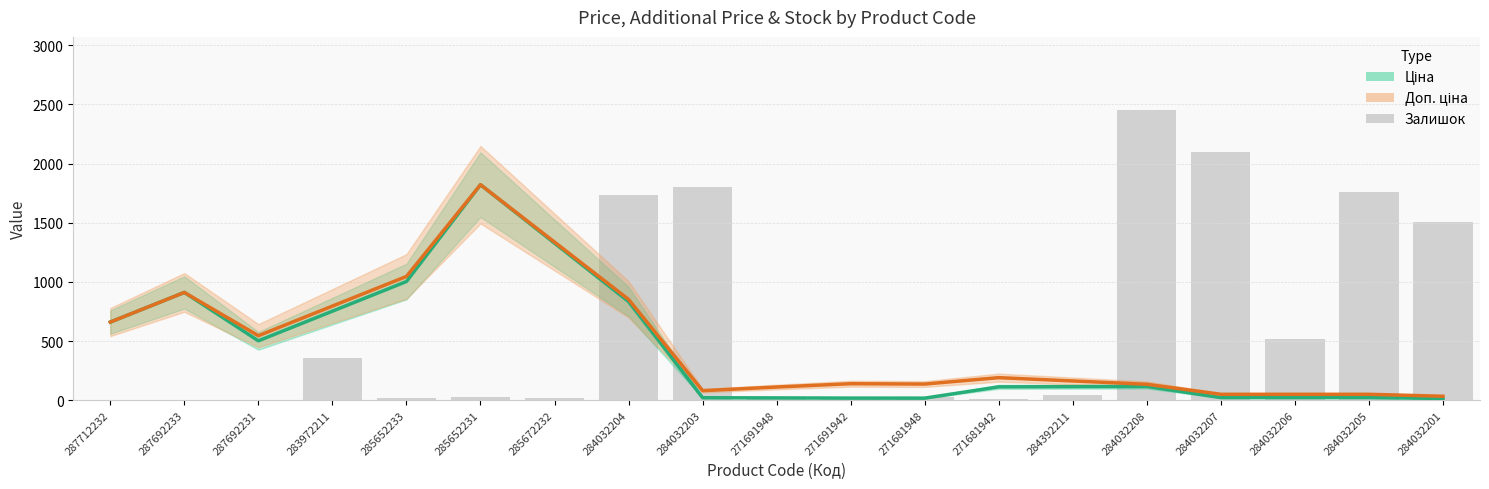

Which series has the widest spread of values?

Залишок